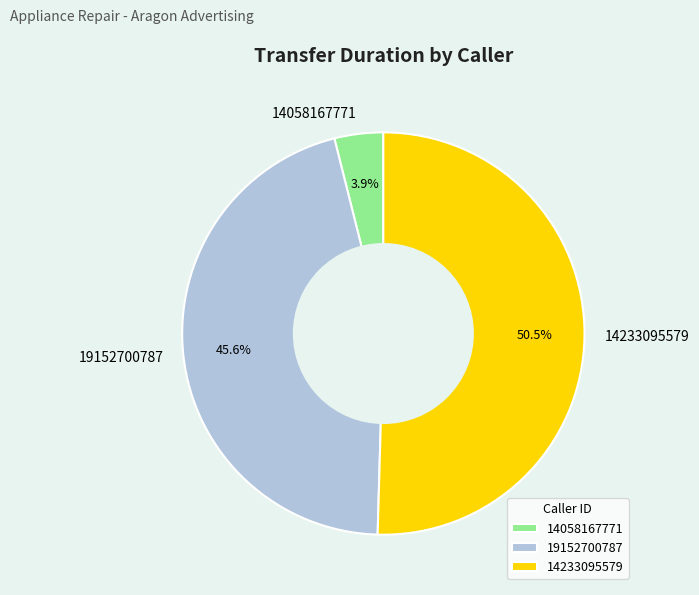

Rank the categories by value from lowest to highest.

14058167771, 19152700787, 14233095579